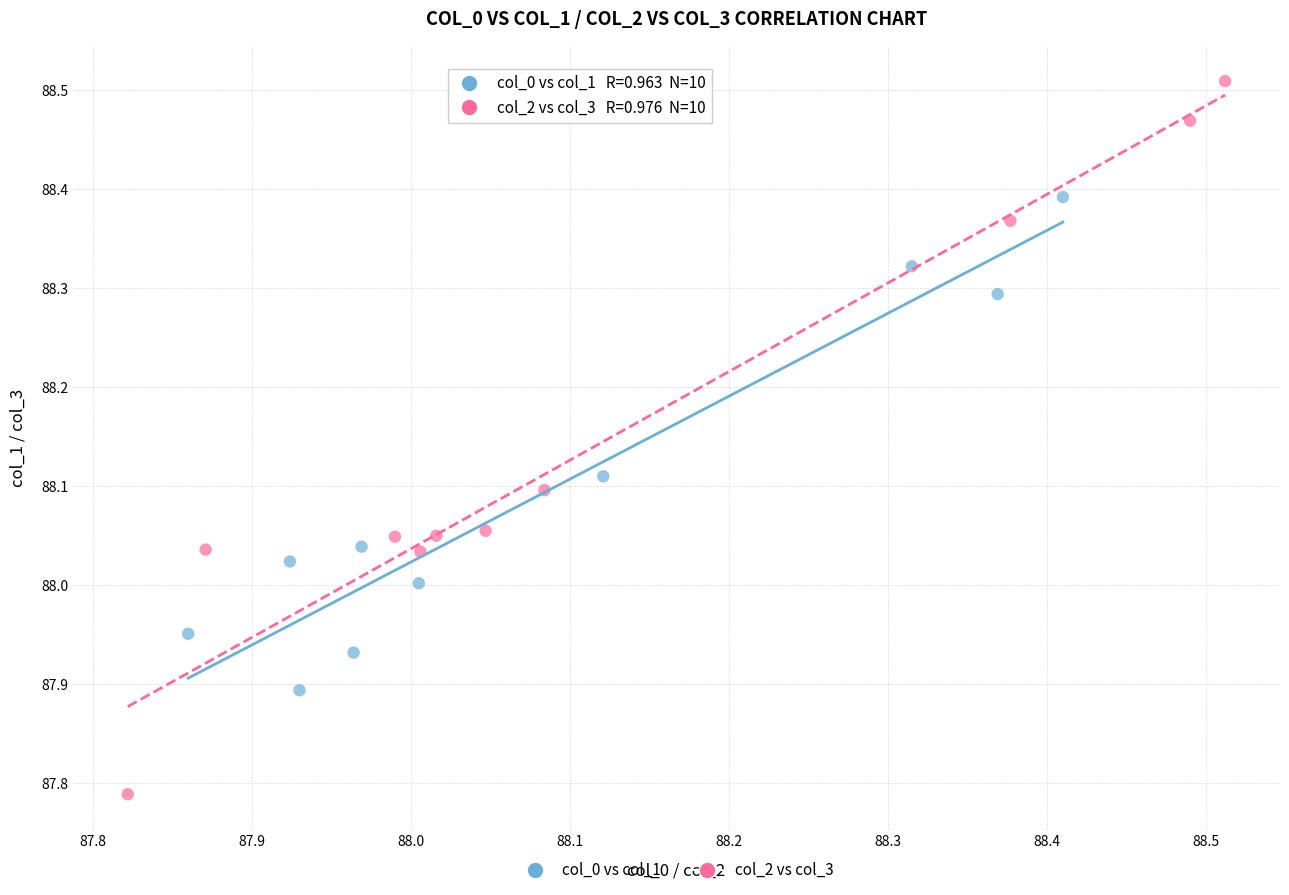

Which series contains the highest Y value?

col_2 vs col_3